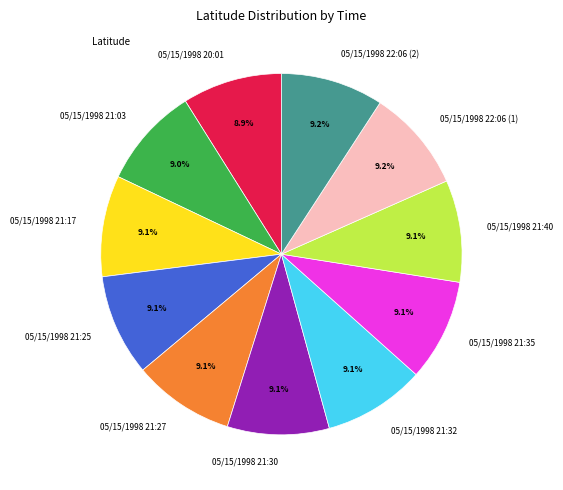

Approximately how many times larger is the value at 05/15/1998 22:06 (2) compared to 05/15/1998 21:30?

1.0